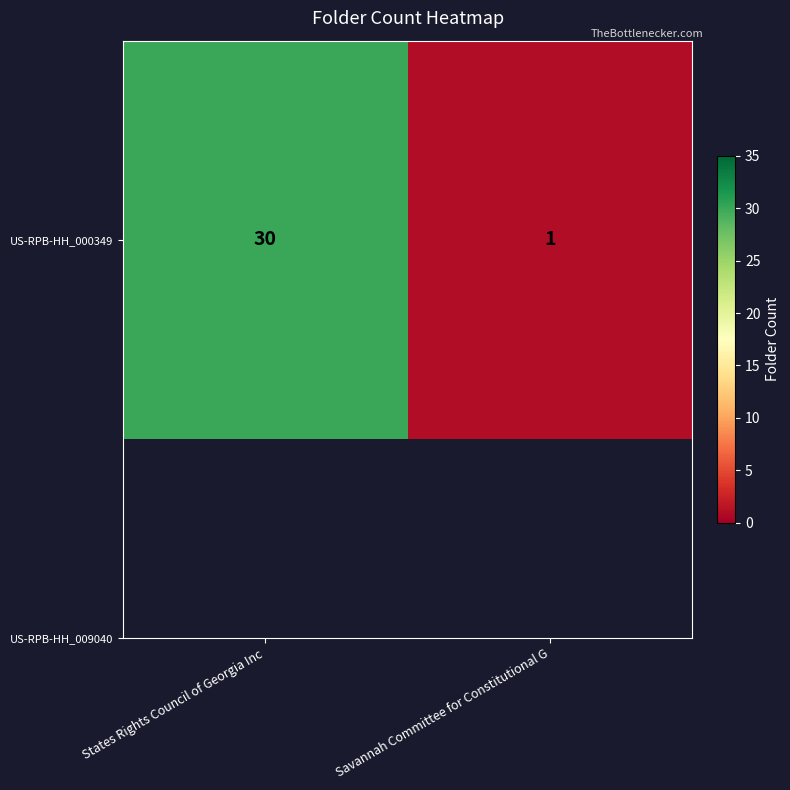

List the labels in order of value, smallest first.

Savannah Committee for Constitutional G, States Rights Council of Georgia Inc